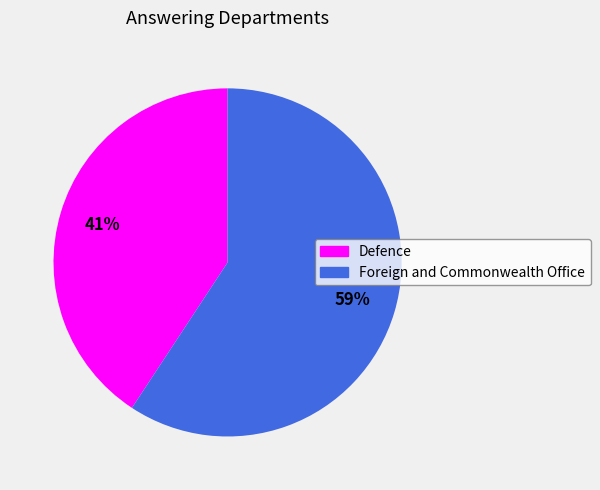

Count the number of slices in the pie.

2